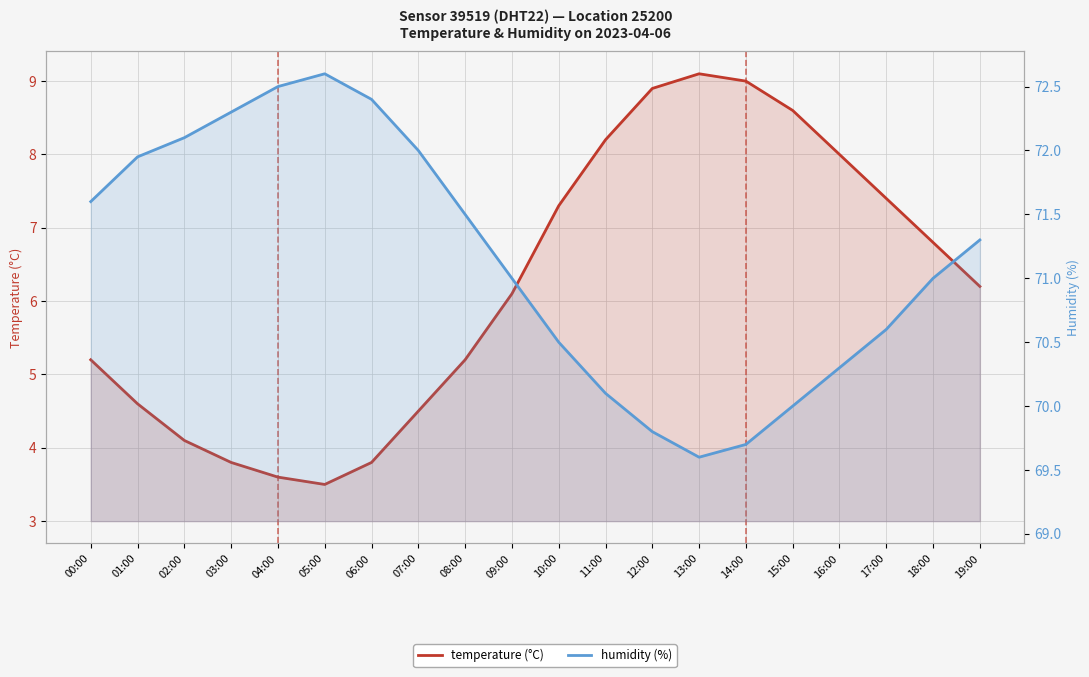

Which series has the largest total across all categories?

humidity (%)